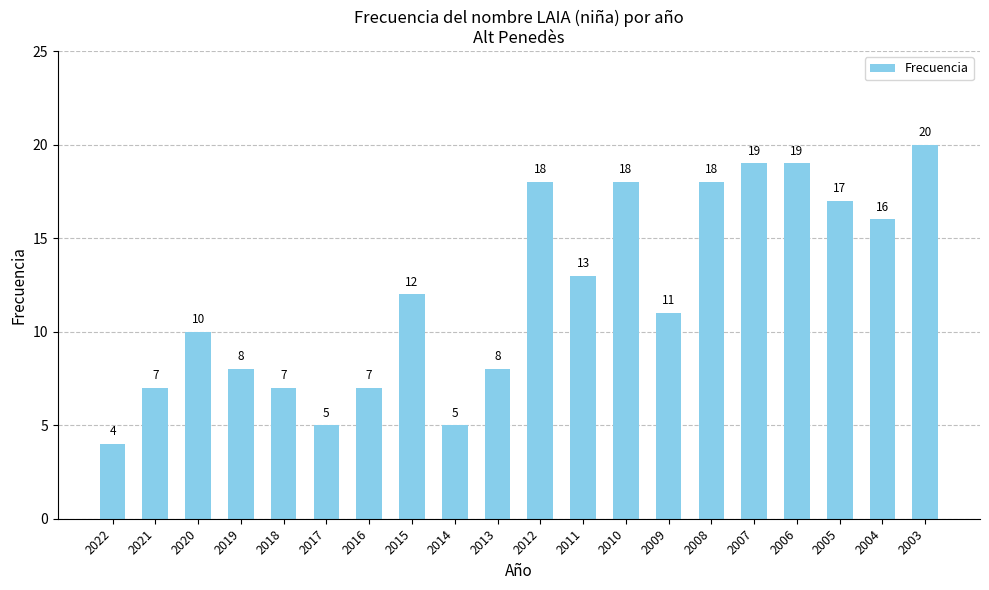

At which label is the value closest to 12?

2015